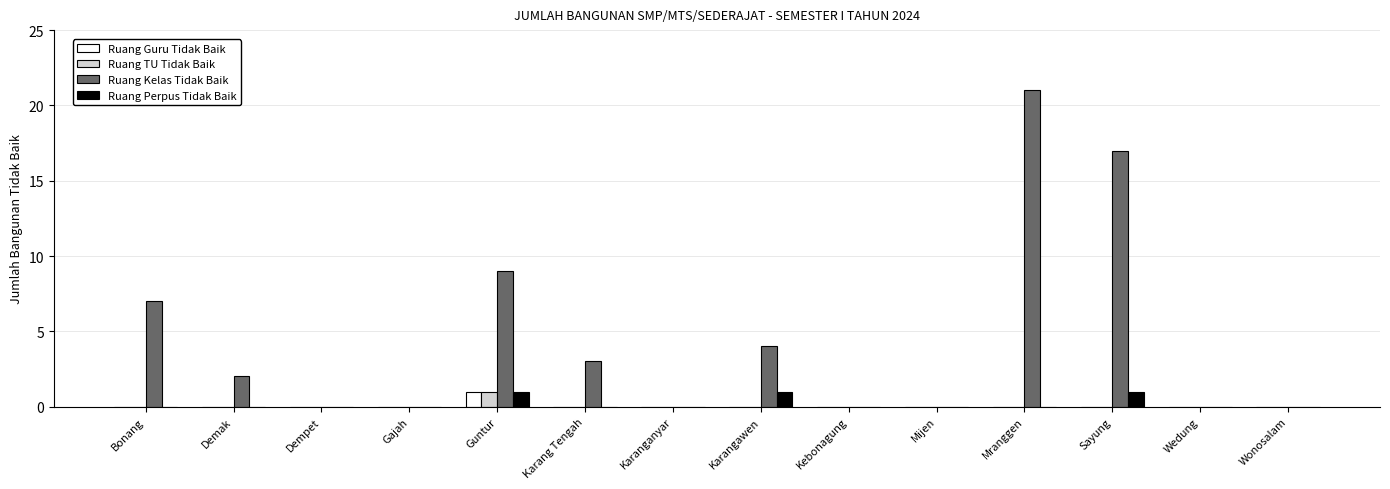

Which series has the largest total across all categories?

Ruang Kelas Tidak Baik